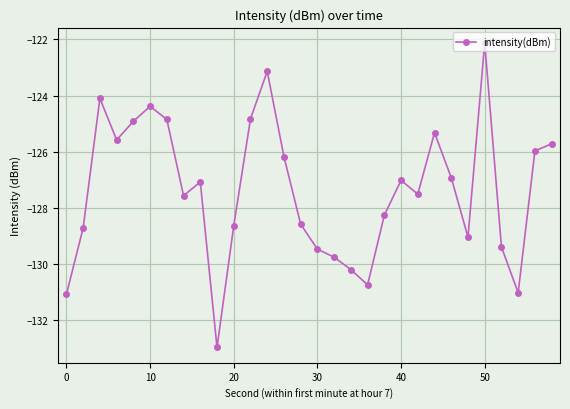

What is the difference between the maximum and minimum values?

10.9